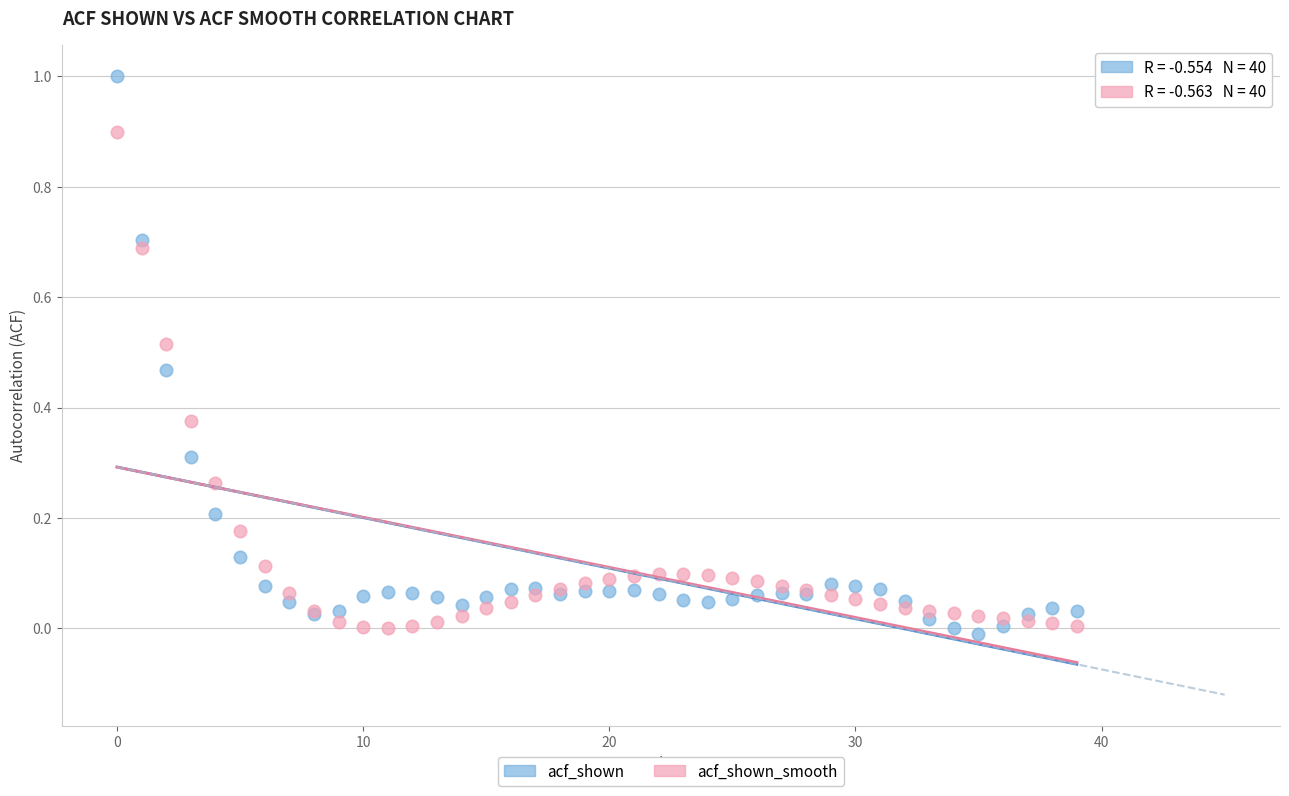

Which series reaches the maximum Y coordinate?

acf_shown